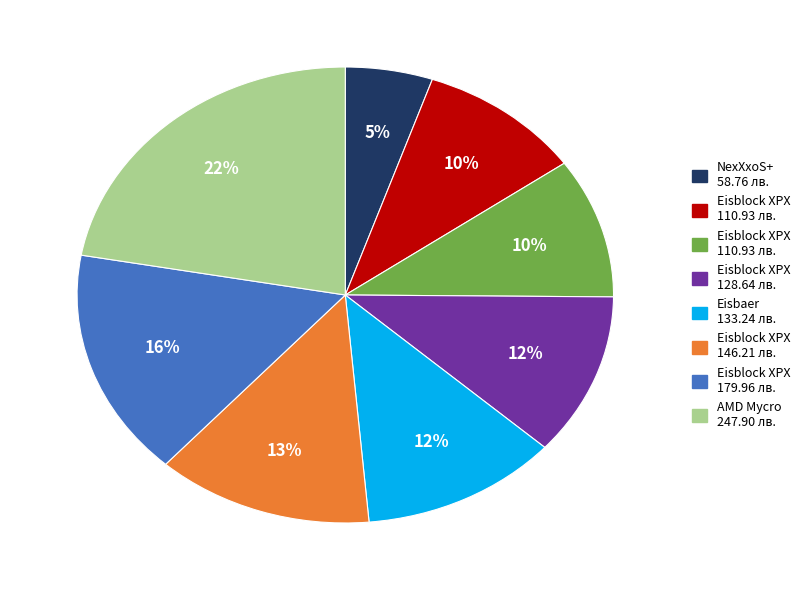

Is there a majority slice in this chart?

No